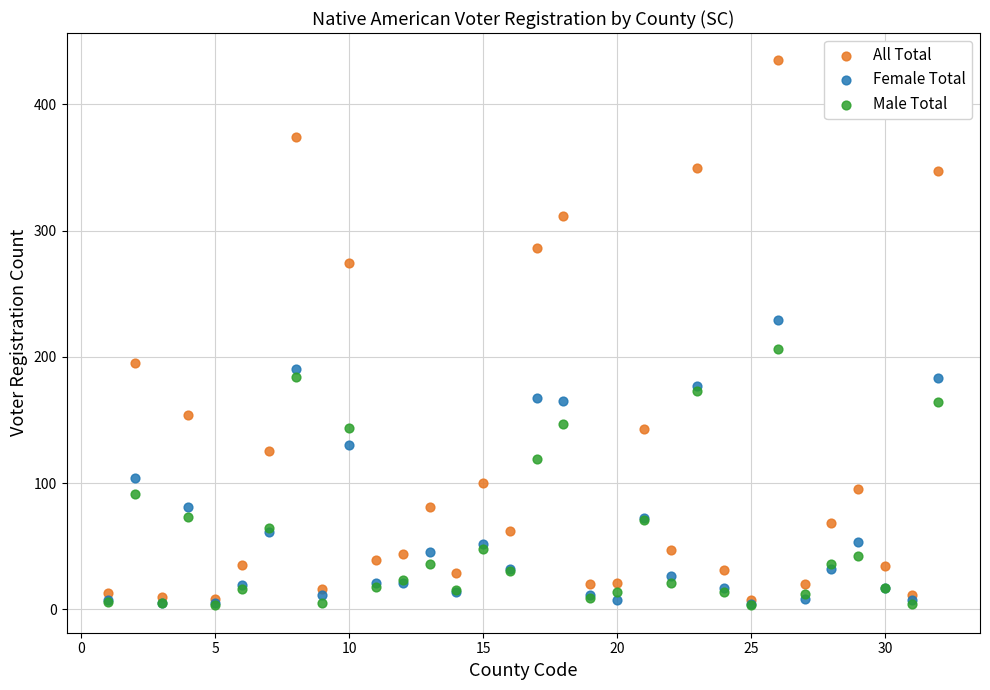

In the All Total series, what Y value is closest to 221?

195